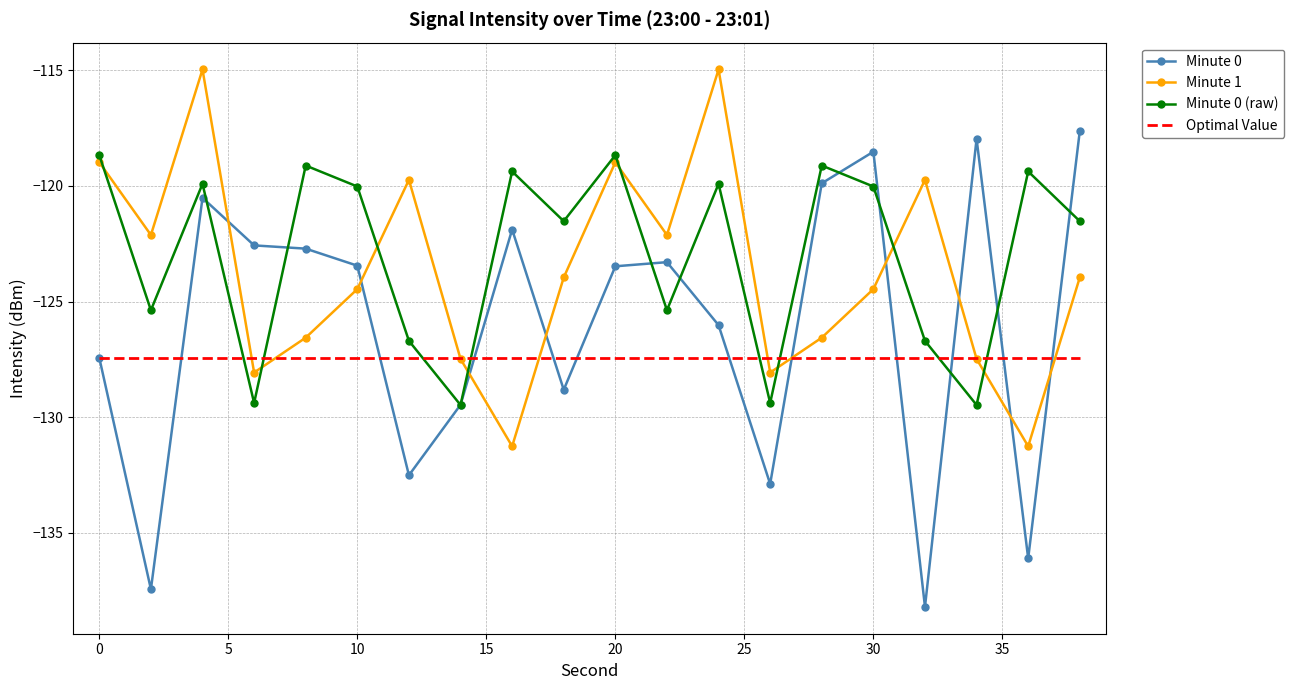

What is the sum of all Minute 0 values?

-2520.8